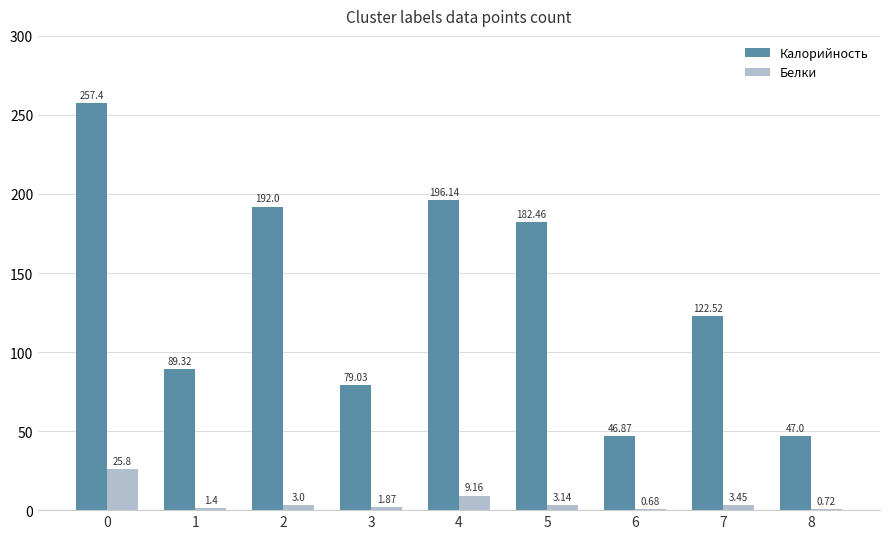

What is the spread (max minus min) of values at 5?

179.3